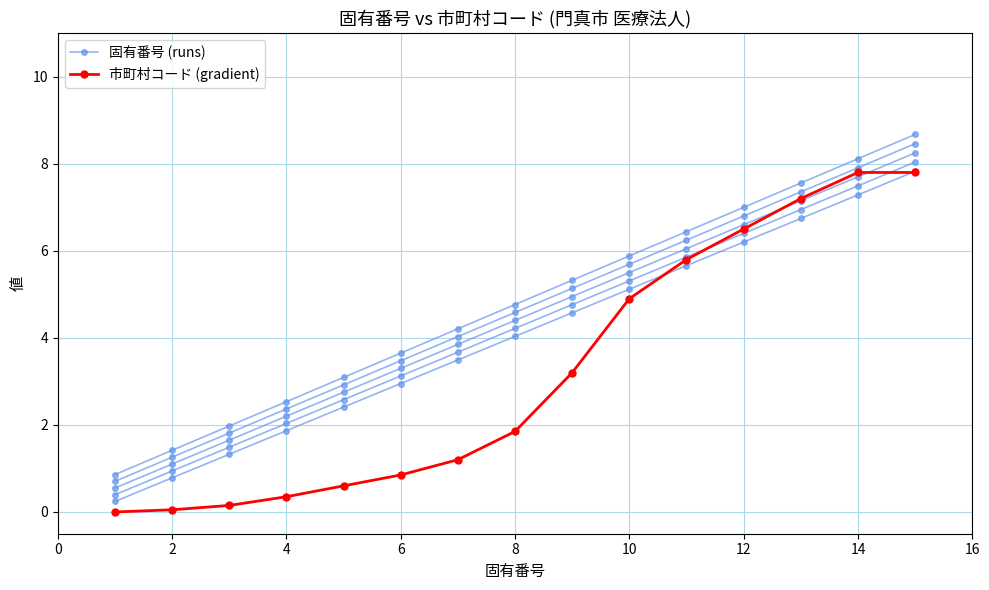

How many data points in 市町村コード (gradient) are less than 1?

6